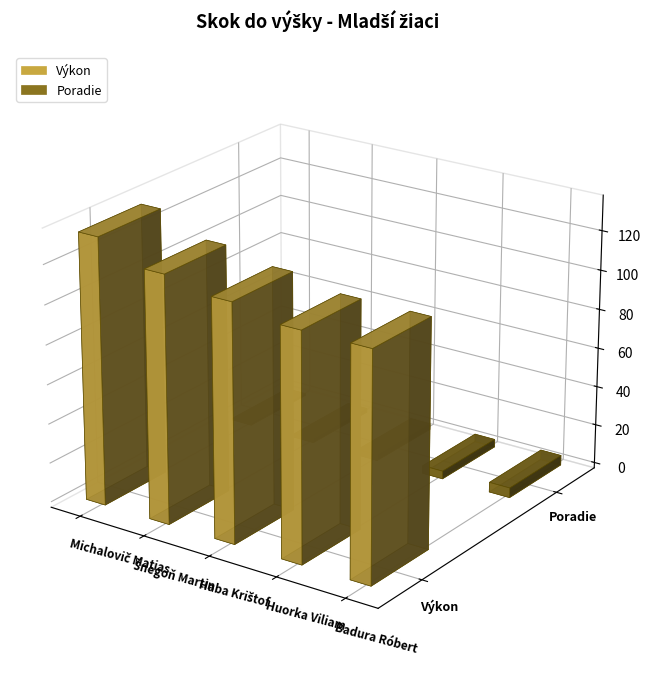

What is the label of the 3rd bar from the right?

Haba Krištof